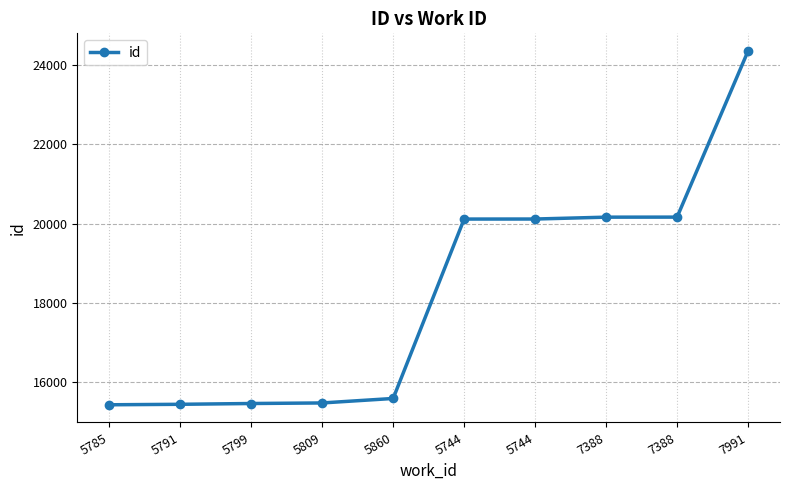

Where is the data nearest to the value 19889?

5744